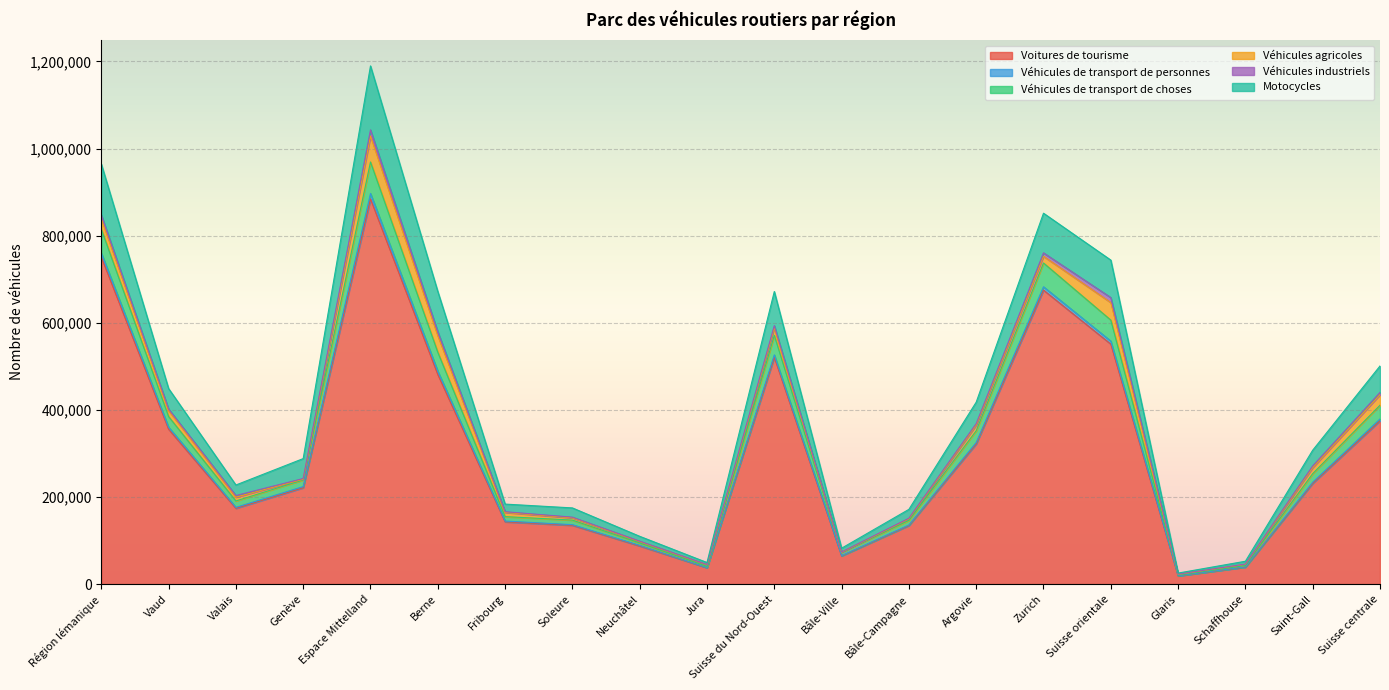

What is the label of the 18th point from the right?

Valais